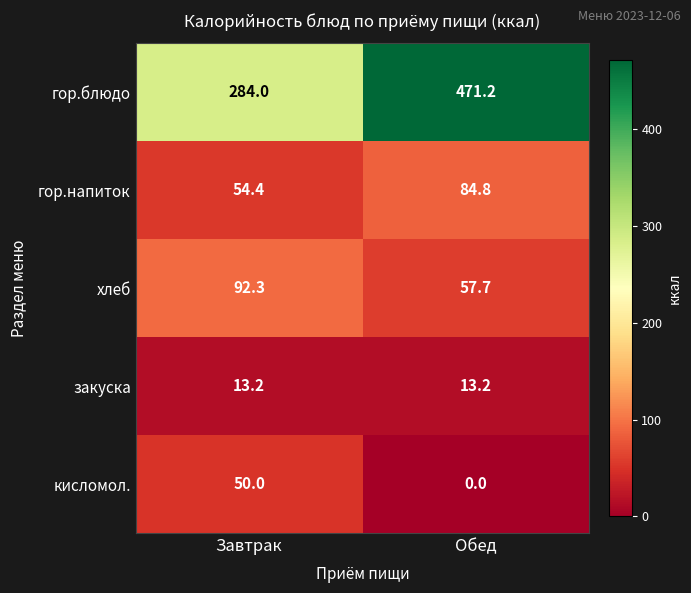

What is the approximate value of кисломол. at Завтрак?

50.0